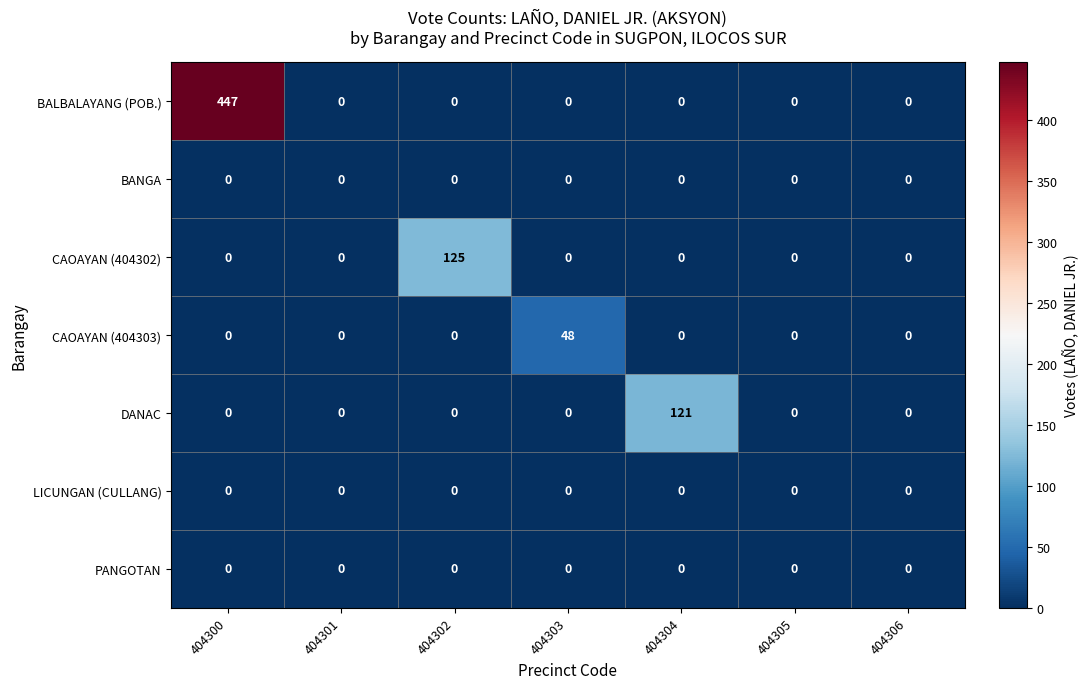

The value of BANGA at 404302 is 0. True or false?

True